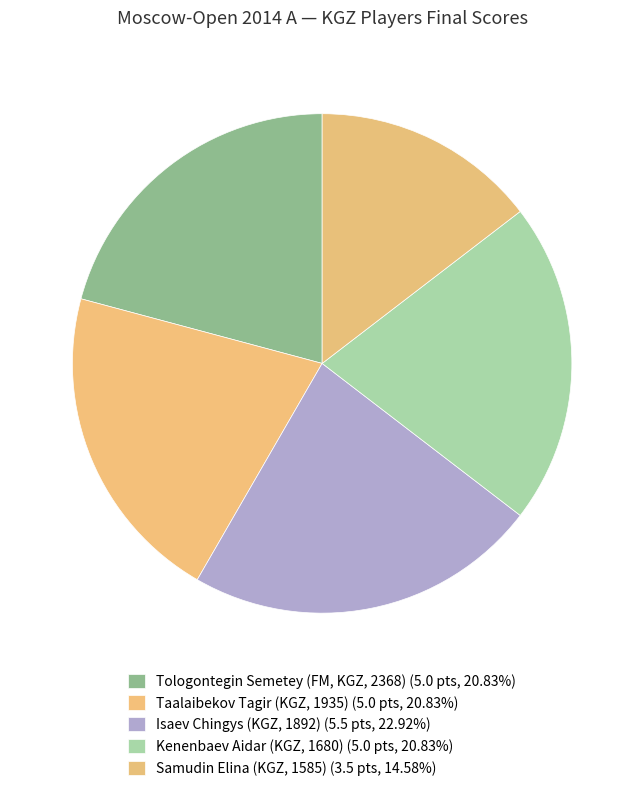

What percentage is the Isaev Chingys (KGZ, 1892) slice, to the nearest percent?

23%